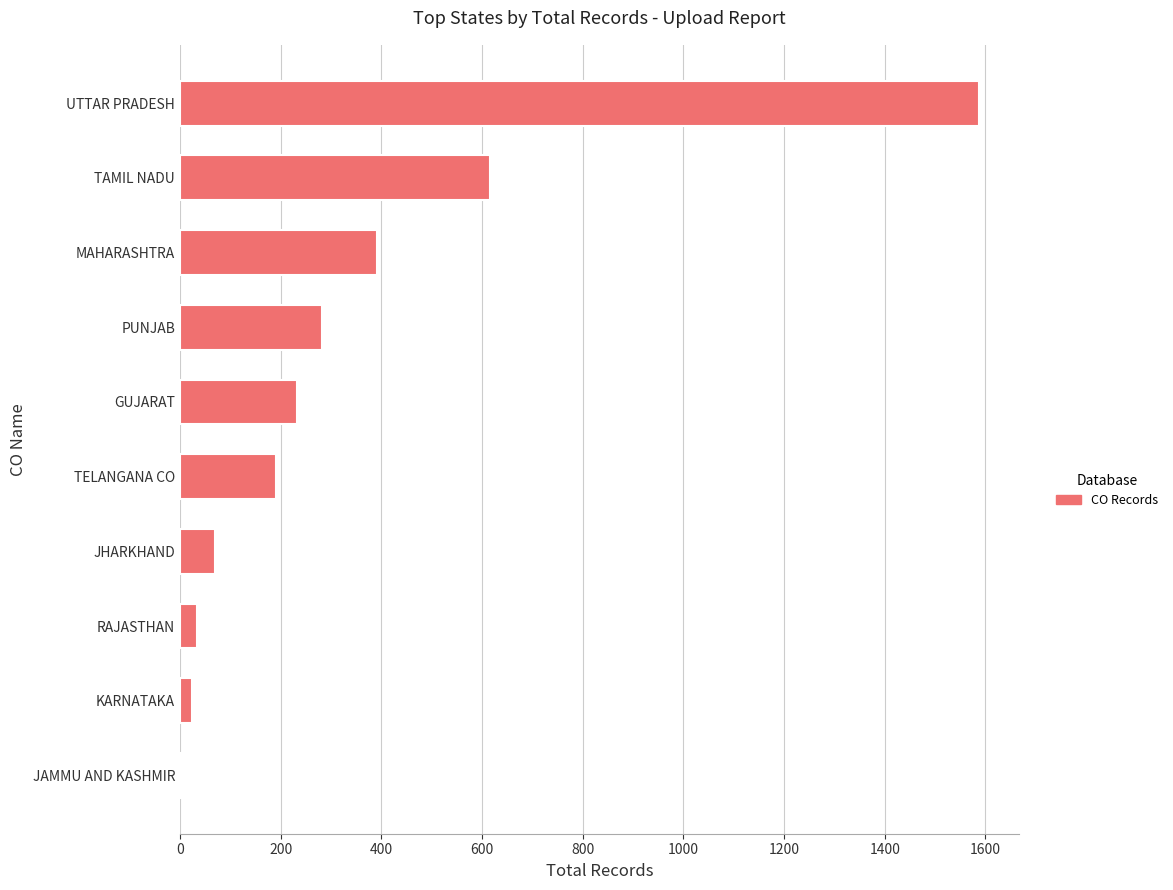

Reading top to bottom, extract all data points from this chart.

UTTAR PRADESH=1587	TAMIL NADU=616	MAHARASHTRA=392	PUNJAB=282	GUJARAT=232	TELANGANA CO=191	JHARKHAND=70	RAJASTHAN=33	KARNATAKA=24	JAMMU AND KASHMIR=4